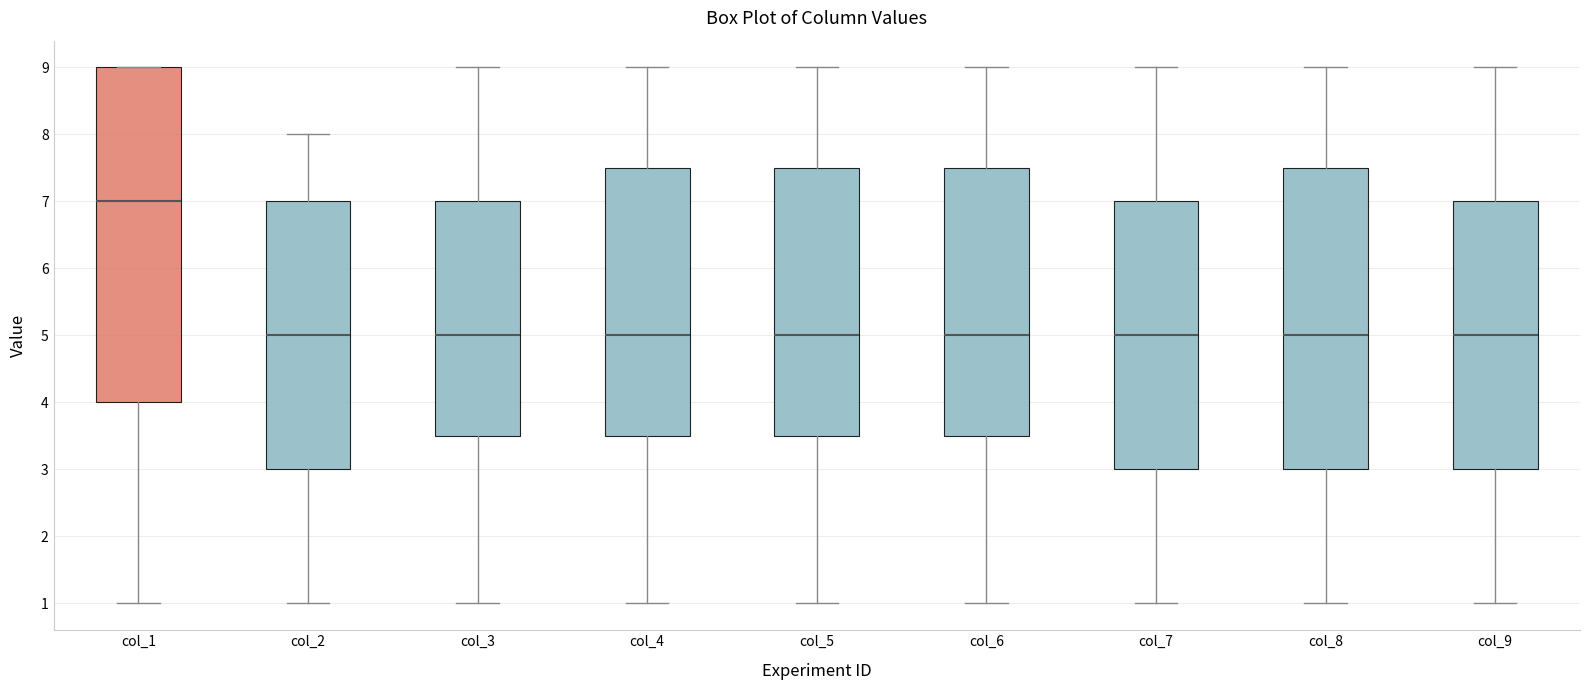

Reading left to right, read every box against the y-axis: the position of its median line, the range the box covers, and the ends of its whiskers. The values are not printed on the chart, so give them approximately, as read against the axis.

col_1: median 7.0, box 4.0 to 9.0, whiskers 1.0 to 9.0
col_2: median 5.0, box 3.0 to 7.0, whiskers 1.0 to 8.0
col_3: median 5.0, box 3.5 to 7.0, whiskers 1.0 to 9.0
col_4: median 5.0, box 3.5 to 7.5, whiskers 1.0 to 9.0
col_5: median 5.0, box 3.5 to 7.5, whiskers 1.0 to 9.0
col_6: median 5.0, box 3.5 to 7.5, whiskers 1.0 to 9.0
col_7: median 5.0, box 3.0 to 7.0, whiskers 1.0 to 9.0
col_8: median 5.0, box 3.0 to 7.5, whiskers 1.0 to 9.0
col_9: median 5.0, box 3.0 to 7.0, whiskers 1.0 to 9.0